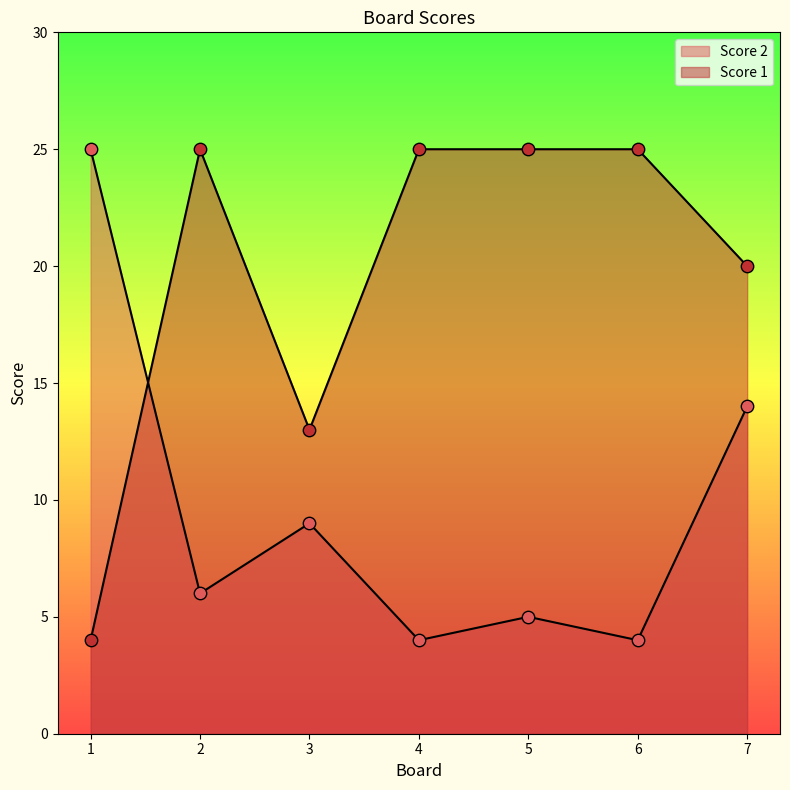

What are all the series names shown in the legend?

Score 2, Score 1